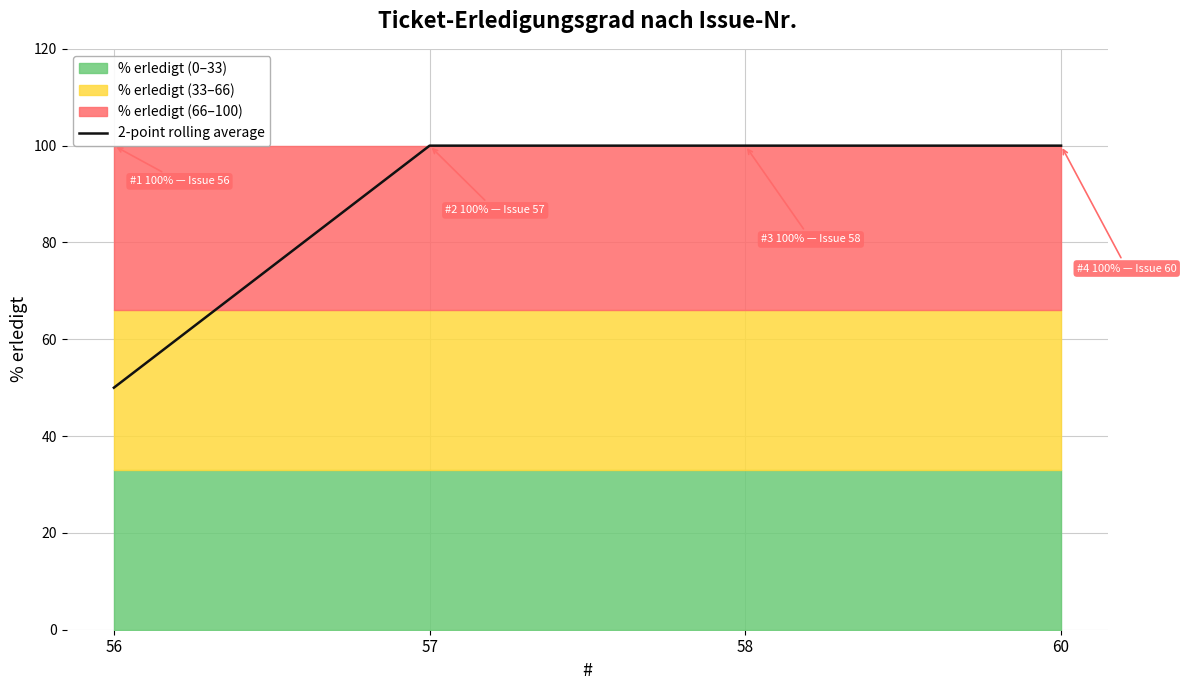

Between 58 and 57, which is larger?

58